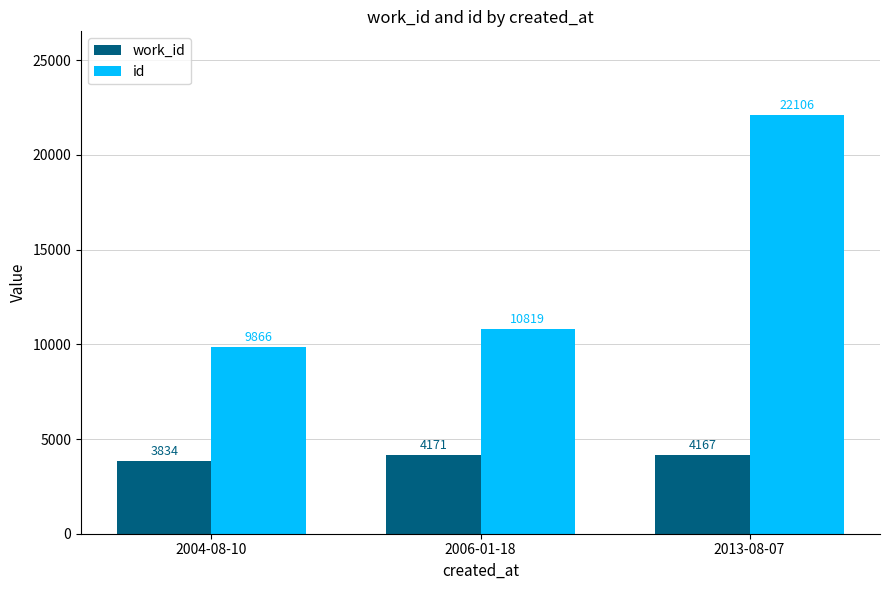

How many bars are there in each group?

2